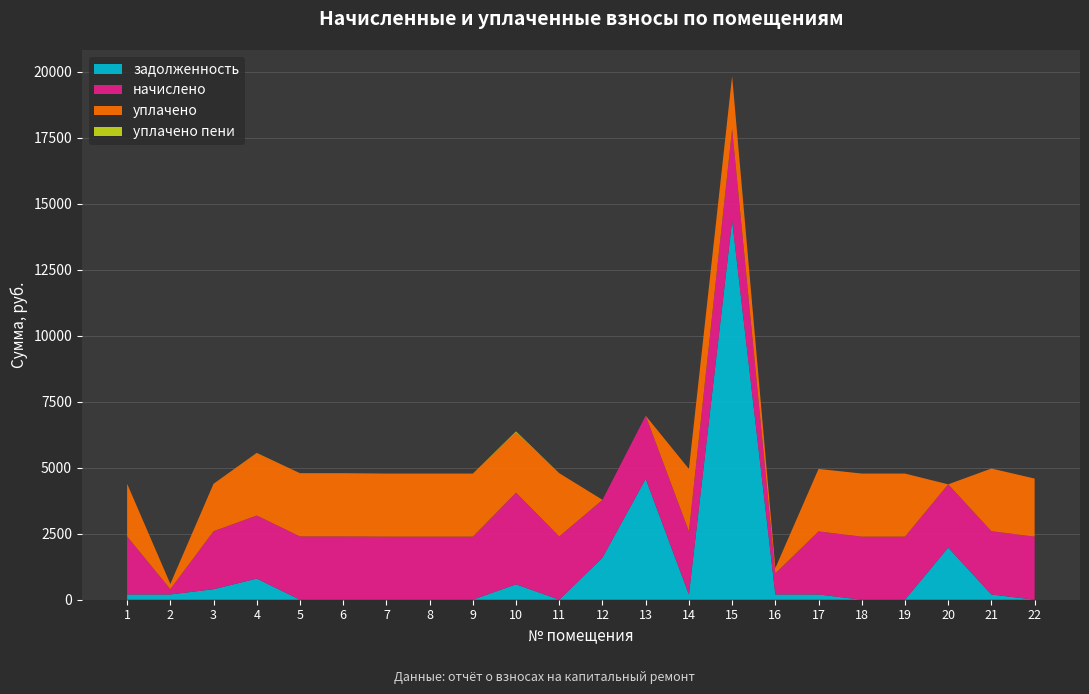

Reading right to left, what are all the values shown in this chart?

задолженность: 22=0.0	21=199.7	20=1974.6	19=0.0	18=0.0	17=199.1	16=199.7	15=14366.9	14=199.1	13=4581.6	12=1593.0	11=0.0	10=583.7	9=0.0	8=0.0	7=0.0	6=0.0	5=0.0	4=800.0	3=398.3	2=199.7	1=199.7
начислено: 22=2389.6	21=2396.8	20=2396.8	19=2389.6	18=2389.6	17=2389.6	16=798.9	15=3466.0	14=2389.6	13=2389.6	12=2190.4	11=2396.8	10=3473.2	9=2389.6	8=2389.6	7=2389.6	6=2396.8	5=2396.8	4=2389.6	3=2197.0	2=199.7	1=2197.0
уплачено: 22=2200.0	21=2374.1	20=0.0	19=2389.6	18=2389.6	17=2366.9	16=199.7	15=2000.0	14=2366.9	13=0.0	12=0.0	11=2396.8	10=2282.5	9=2389.6	8=2389.6	7=2389.6	6=2396.8	5=2396.8	4=2367.1	3=1797.6	2=199.7	1=1997.3
уплачено пени: 22=0.0	21=0.0	20=0.0	19=0.0	18=0.0	17=0.0	16=0.0	15=0.0	14=0.0	13=0.0	12=0.0	11=0.0	10=36.8	9=0.0	8=0.0	7=0.0	6=0.0	5=0.0	4=6.4	3=0.0	2=0.0	1=0.0